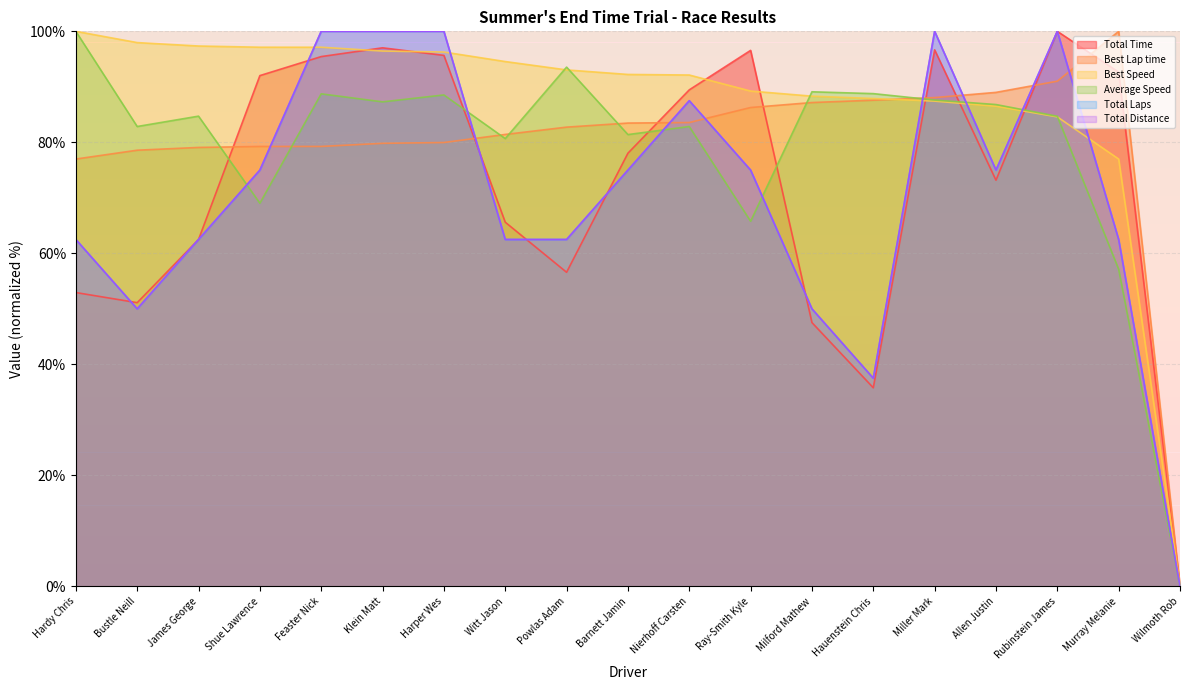

List the labels in order of Best Lap time value, largest first.

Murray Melanie, Rubinstein James, Allen Justin, Miller Mark, Hauenstein Chris, Milford Mathew, Ray-Smith Kyle, Nierhoff Carsten, Barnett Jamin, Powlas Adam, Witt Jason, Harper Wes, Klein Matt, Feaster Nick, Shue Lawrence, James George, Bustle Neill, Hardy Chris, Wilmoth Rob